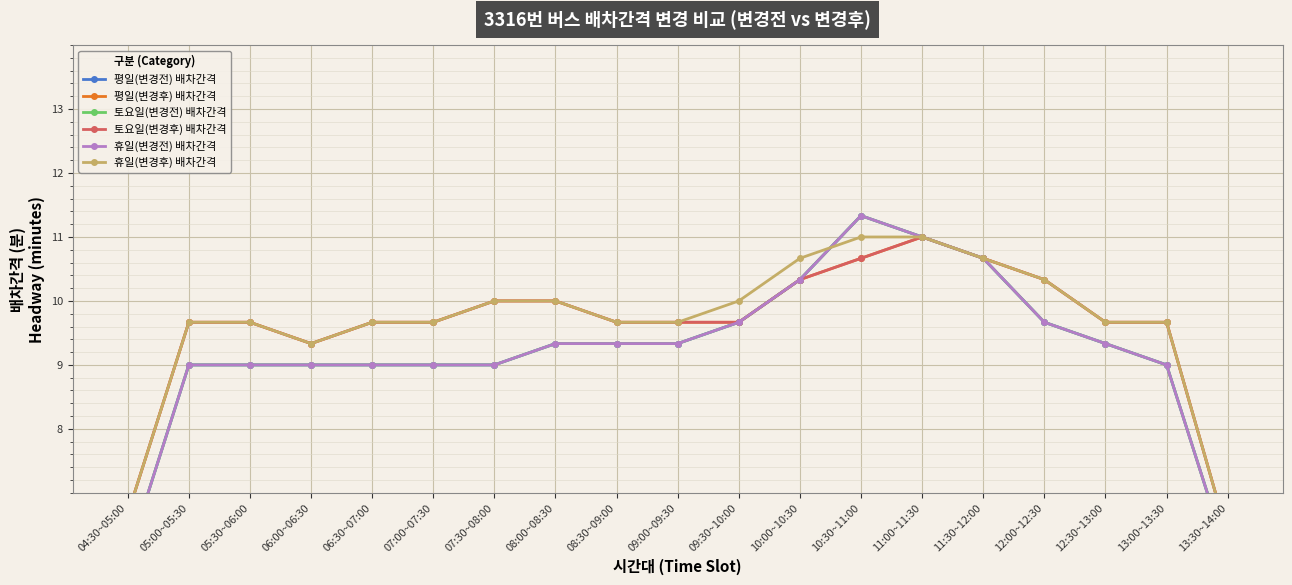

How many lines are shown in the chart?

6